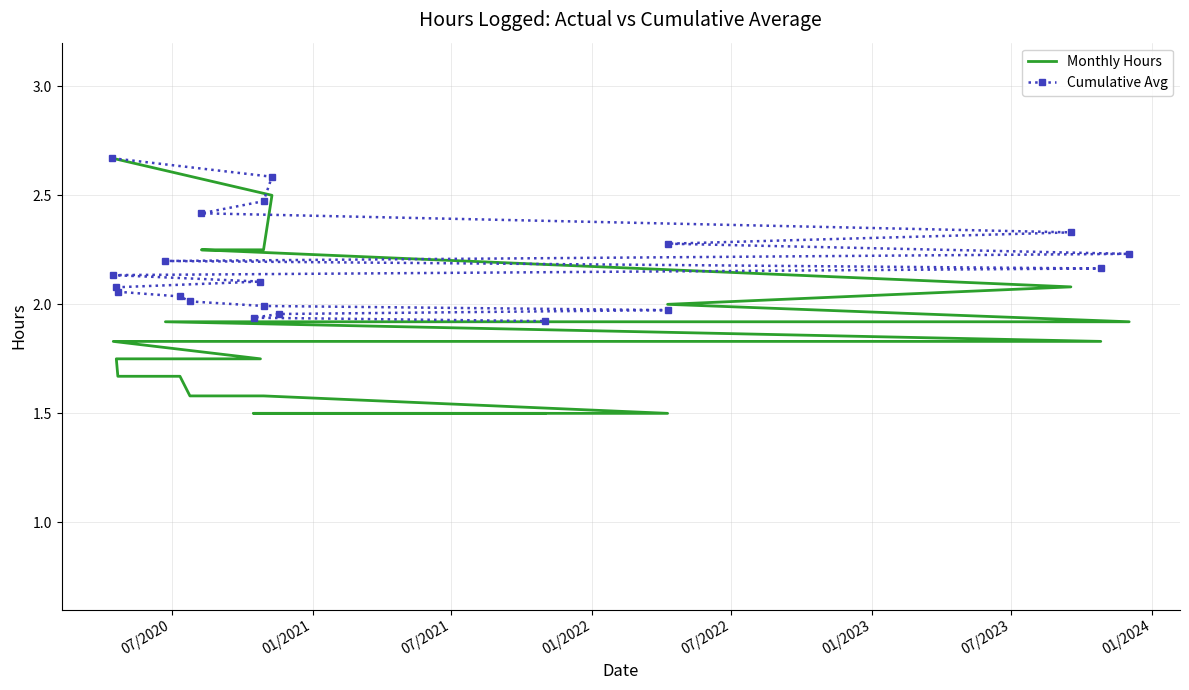

Count the number of categories in the chart.

20